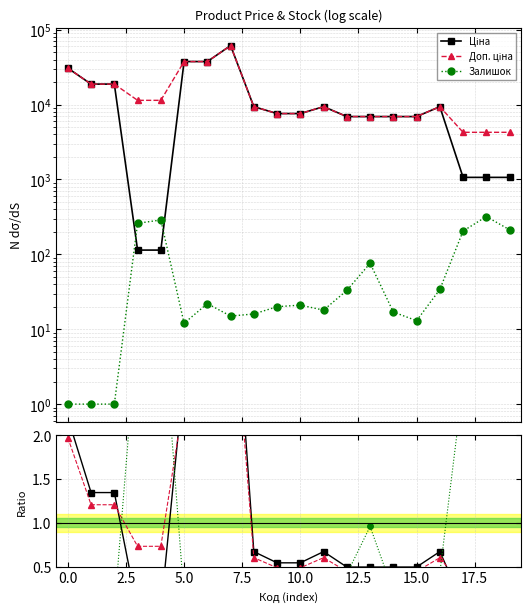

True or false: Залишок and Залишок ratio intersect in this chart.

False